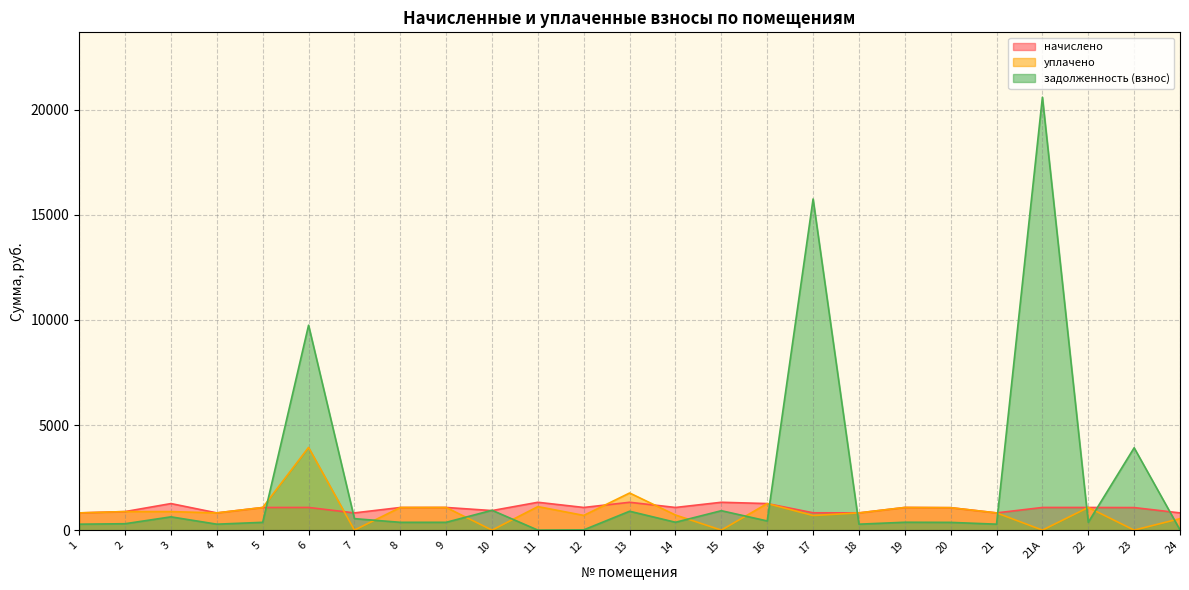

How many data points in начислено are above 1076?

14